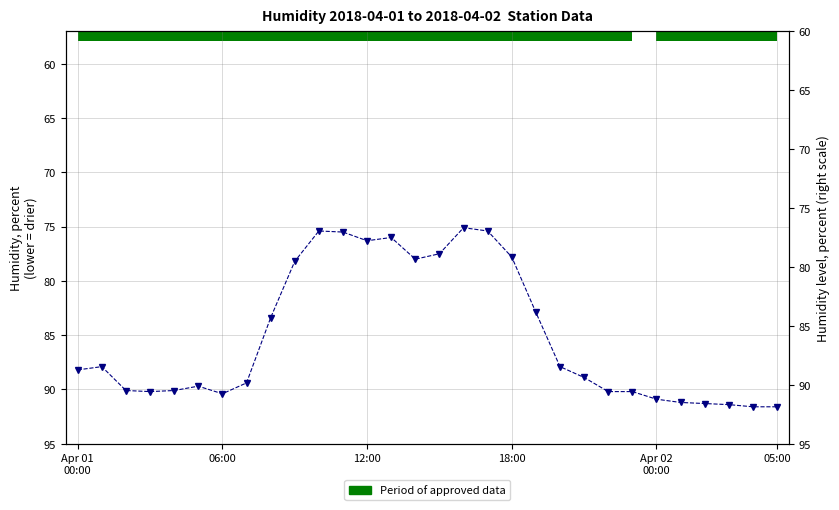

Count the number of values greater than 88.

16